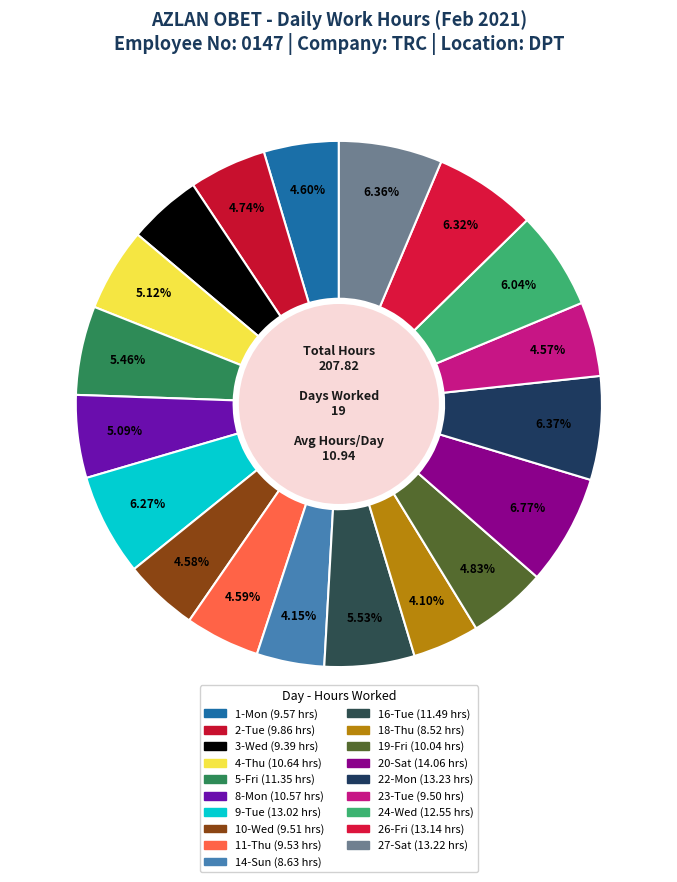

Approximately how many times larger is the value at 16-Tue compared to 20-Sat?

0.8